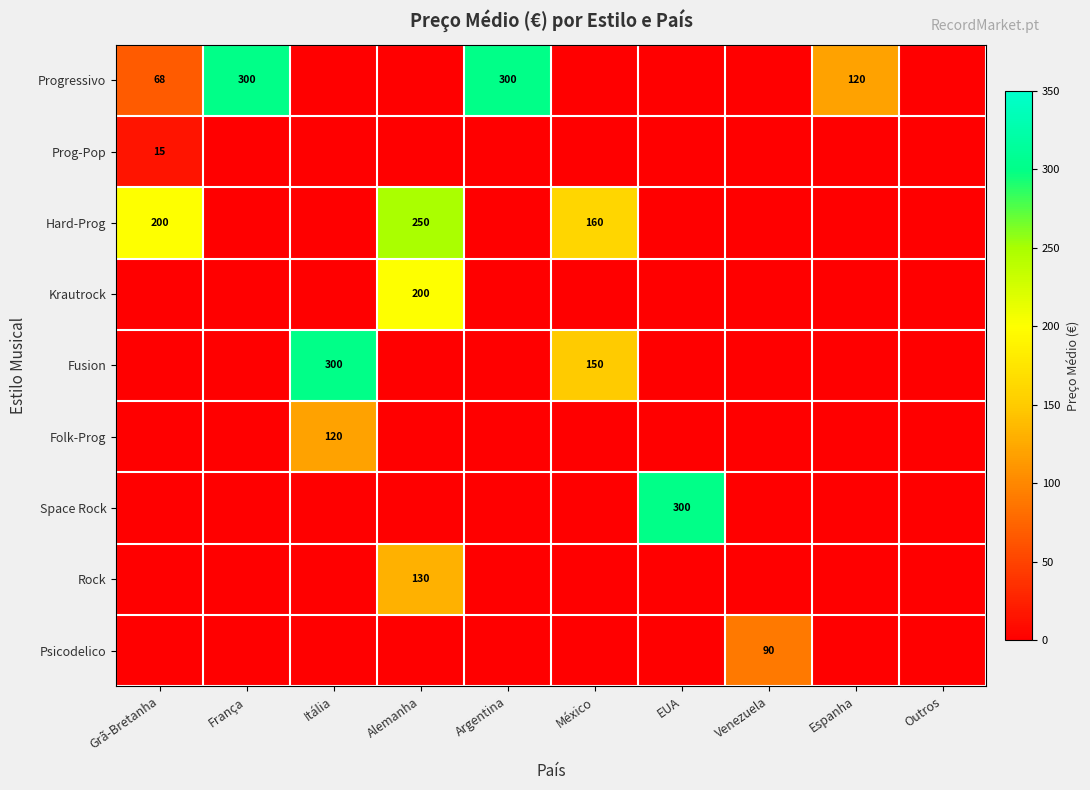

How many categories are shown in the chart?

10